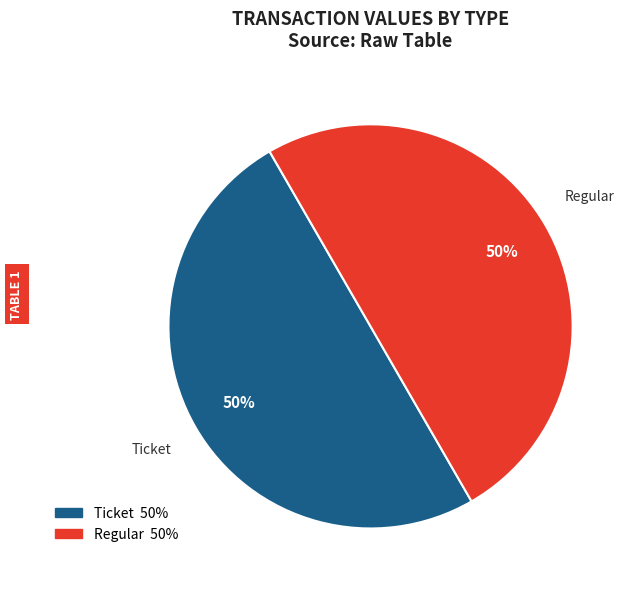

How many segments does this pie chart have?

2